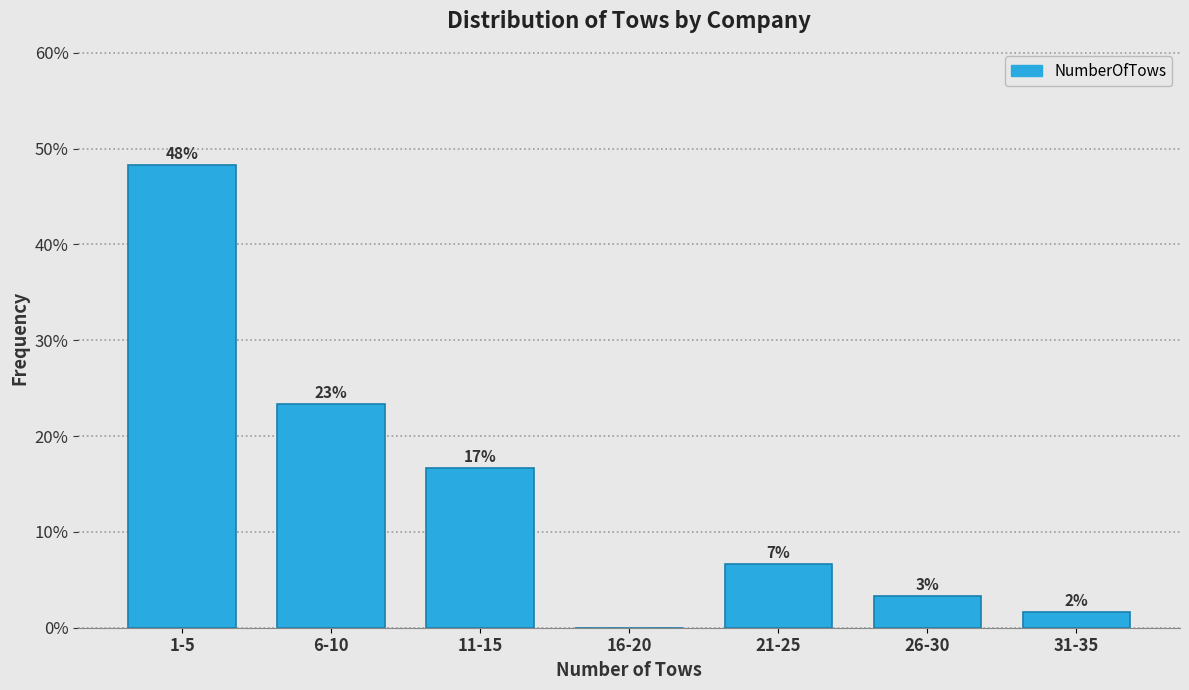

Are the bars horizontal?

No